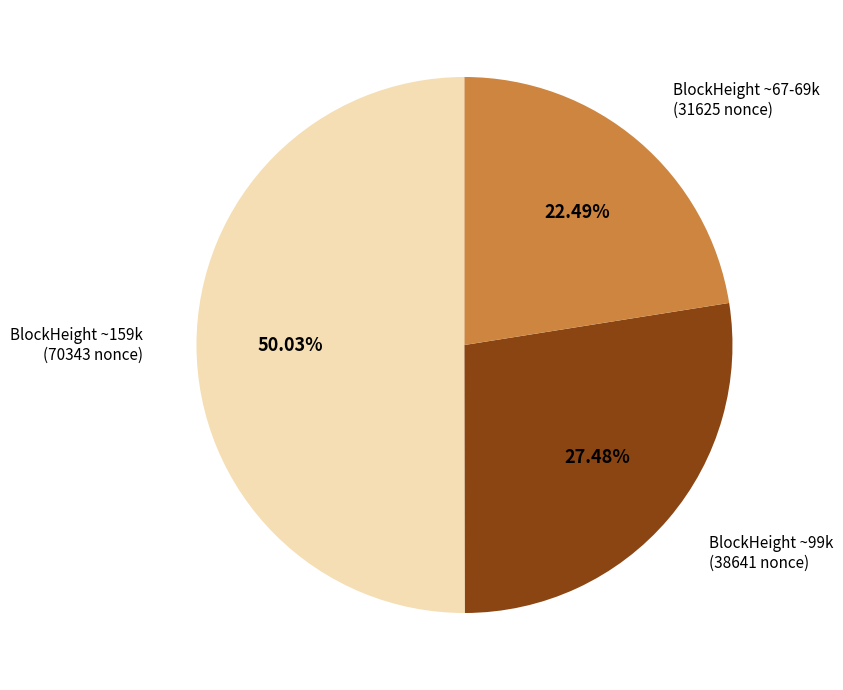

Count the number of slices in the pie.

3